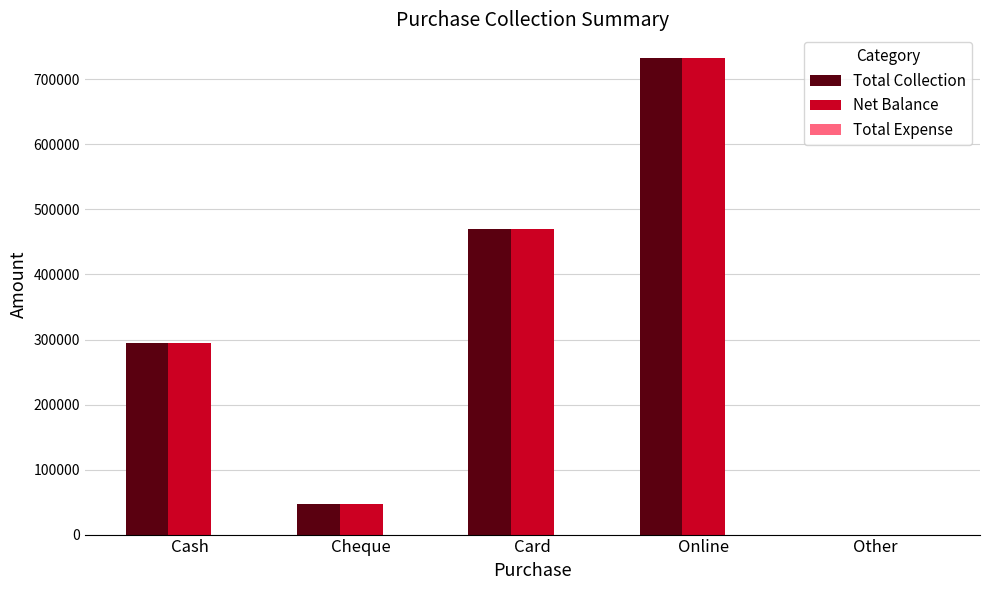

What is the greatest value displayed?

732700